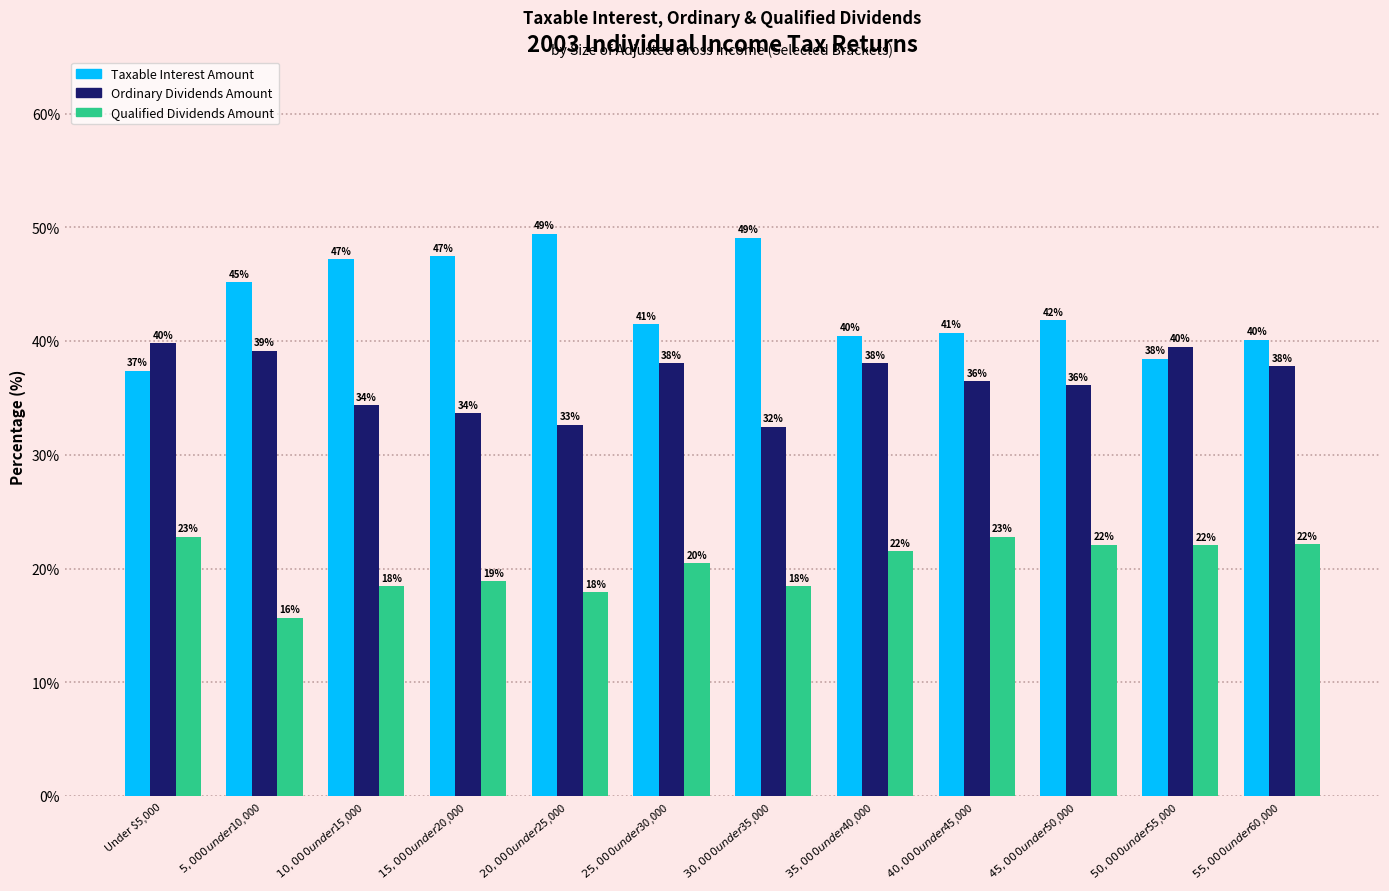

How many series are shown in this chart?

3